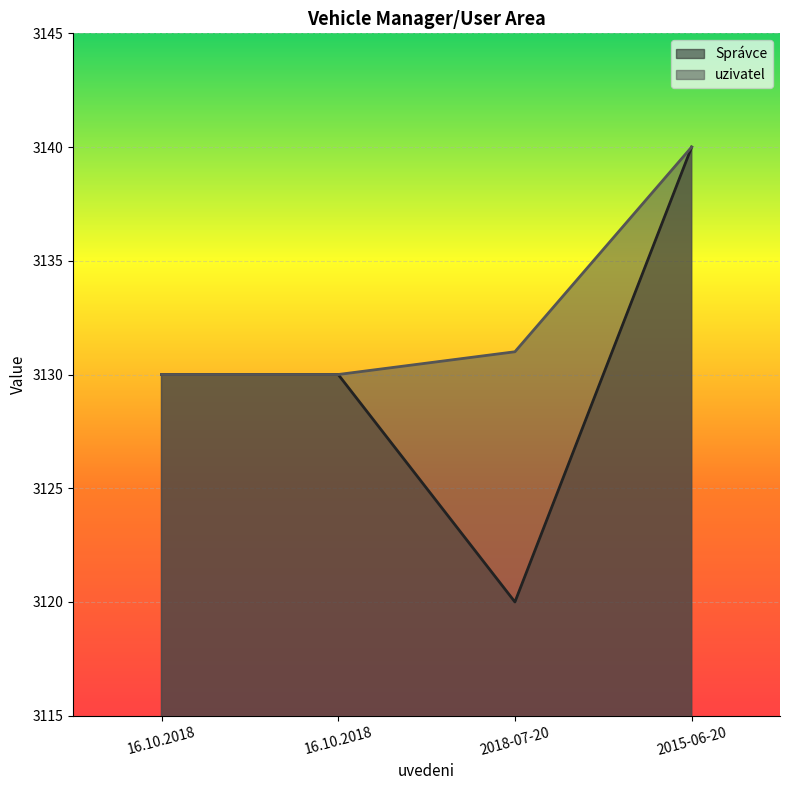

What is the sum of the Správce values at 2015-06-20 and 16.10.2018?

6270